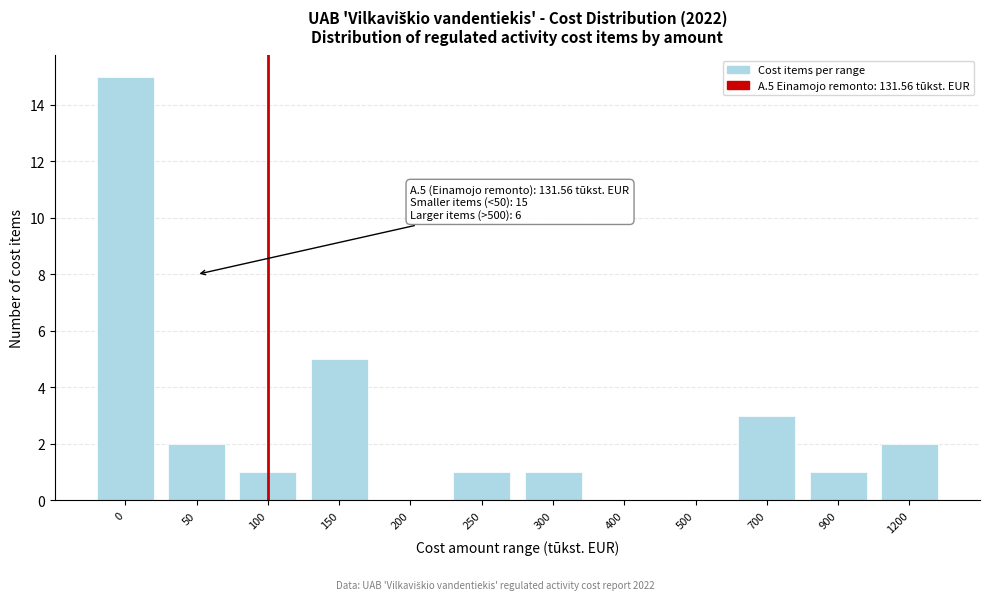

Reading right to left, extract all data points from this chart.

1200=2	900=1	700=3	500=0	400=0	300=1	250=1	200=0	150=5	100=1	50=2	0=15